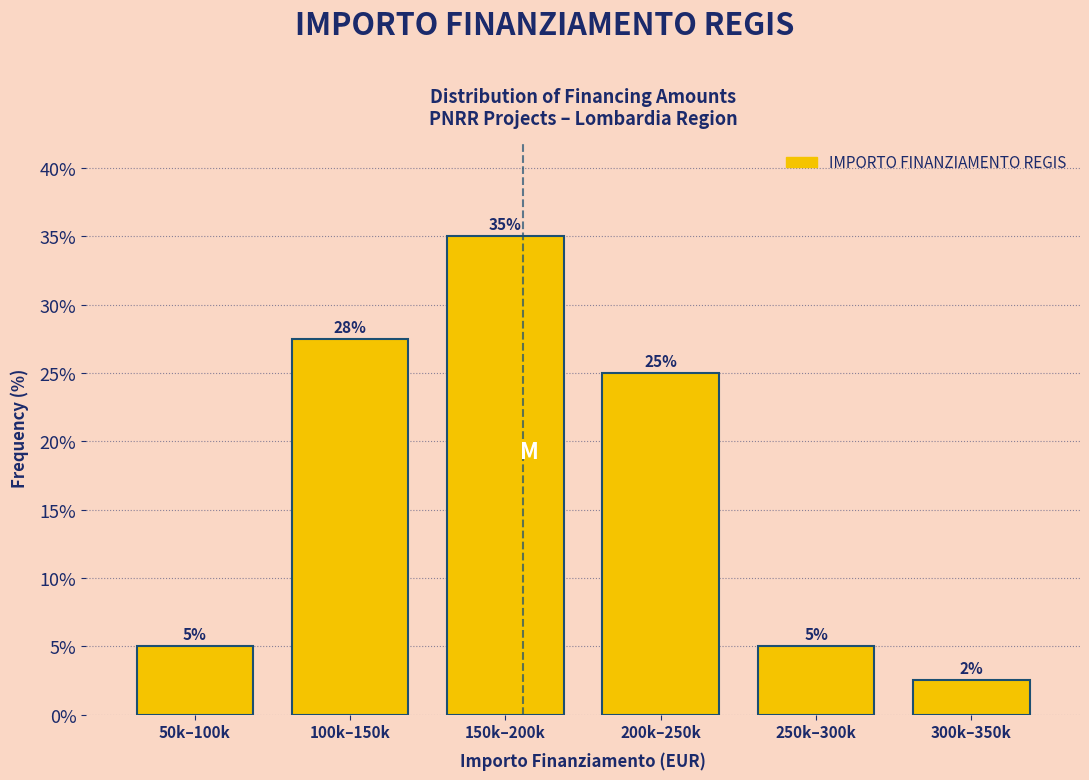

What is the minimum value shown in the chart?

2.5